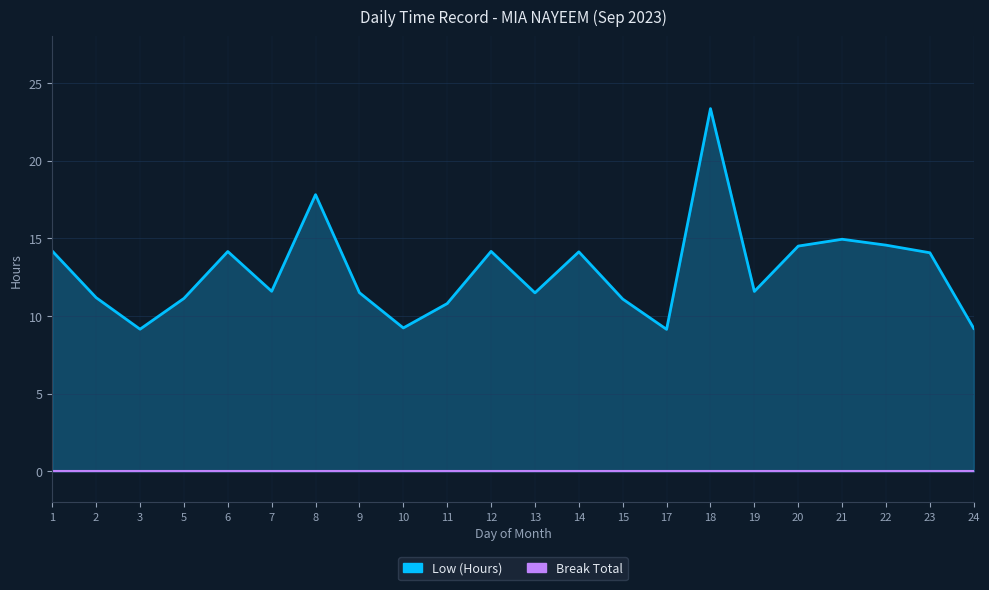

What is the value of the 14th point from the left?

11.1